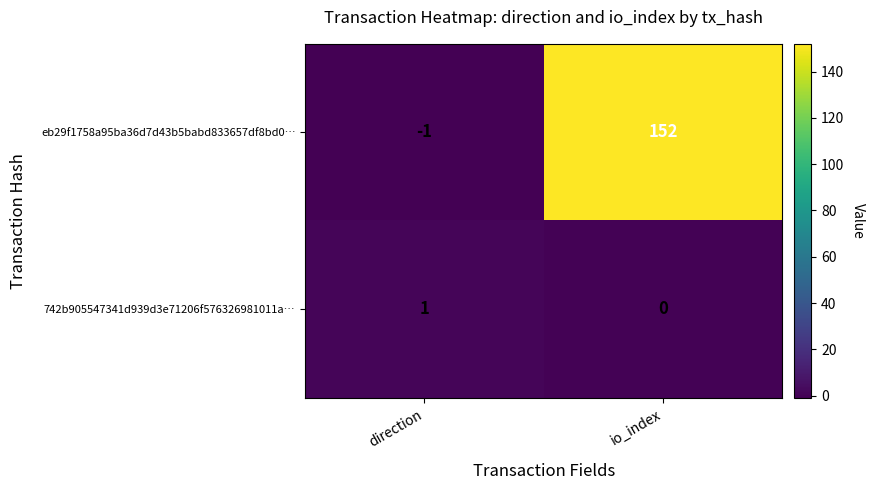

Where is eb29f1758a95ba36d7d43b5babd833657df8bd0… nearest to the value 75?

direction